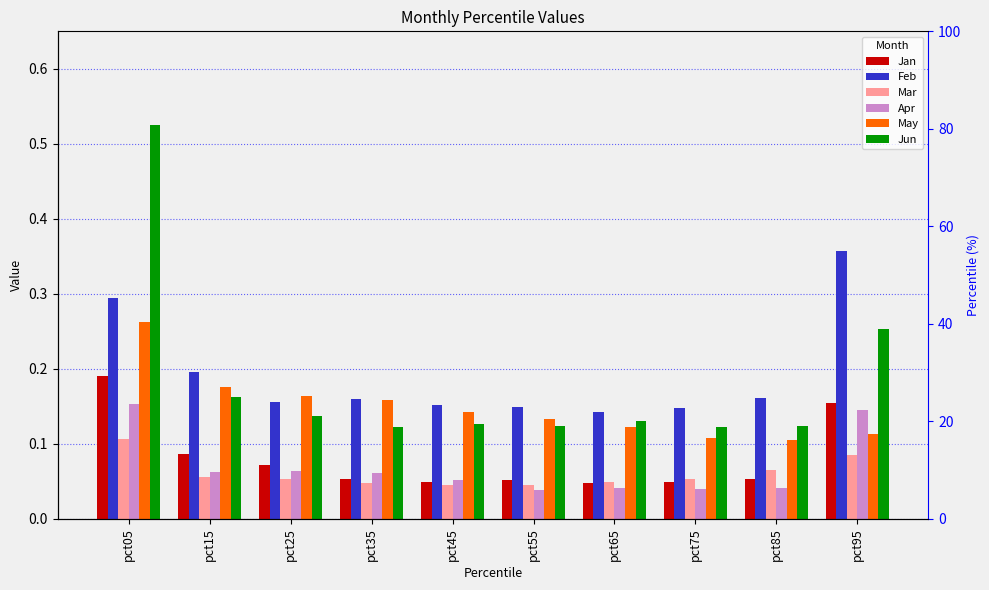

What is the value of the Apr bar at the 3rd from the left?

0.1